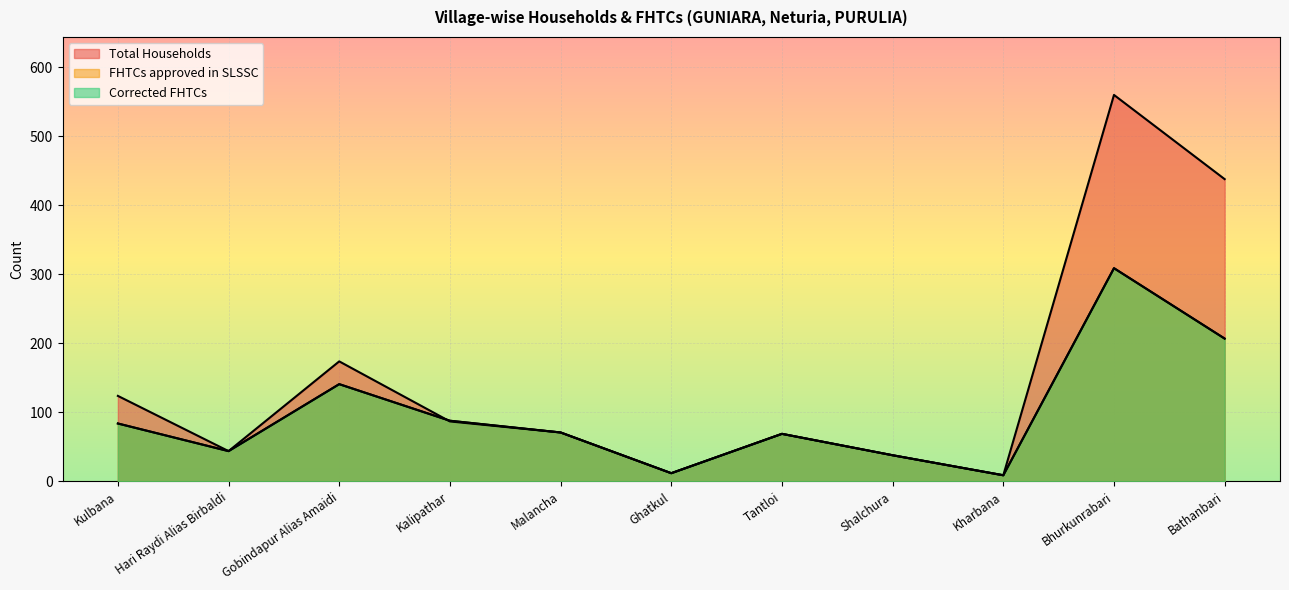

How many lines are shown in the chart?

3